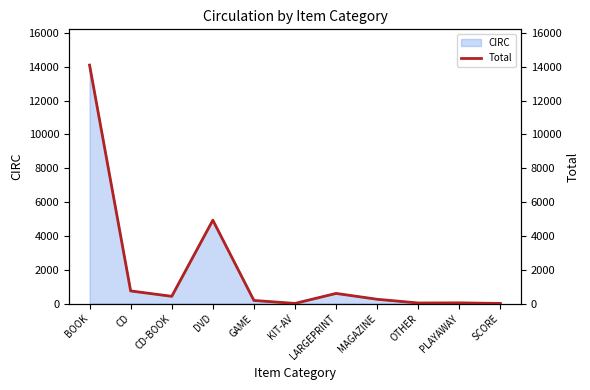

What is the ratio of the value at MAGAZINE to the value at GAME?

1.4